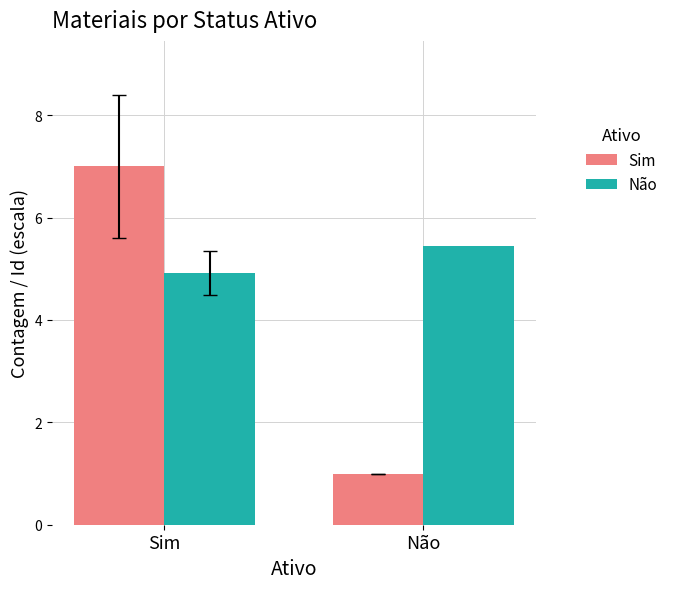

At which label does Não first exceed 5?

Não